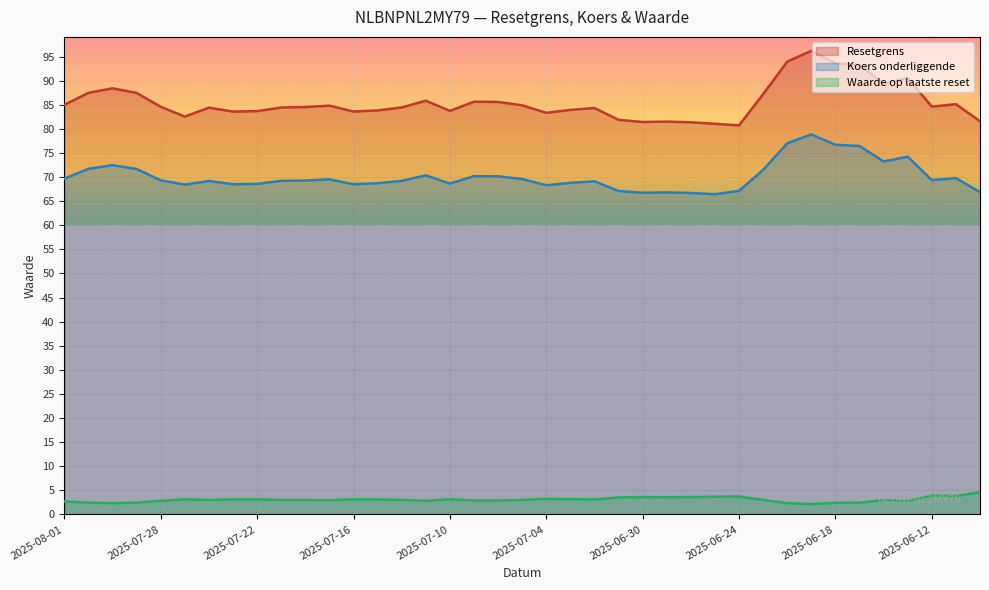

The value of Waarde op laatste reset at 2025-06-19 is 2.1. True or false?

True